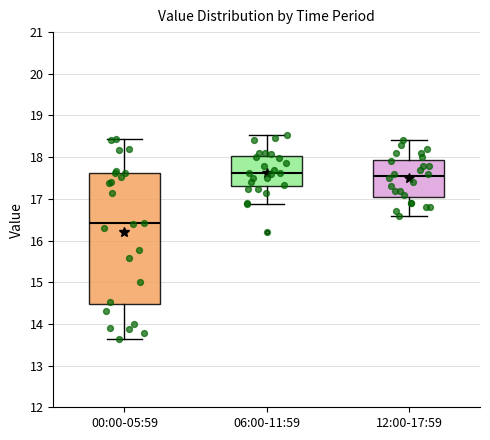

Reading left to right, transcribe this box plot: for each box, give where its median line is, the range the box spans, and where its two whiskers end, as read against the y-axis. The values are not printed on the chart, so give them approximately, as read against the axis.

00:00-05:59: median 16.4, box 14.5 to 17.6, whiskers 13.6 to 18.4
06:00-11:59: median 17.6, box 17.3 to 18.0, whiskers 16.9 to 18.5
12:00-17:59: median 17.6, box 17.1 to 17.9, whiskers 16.6 to 18.4